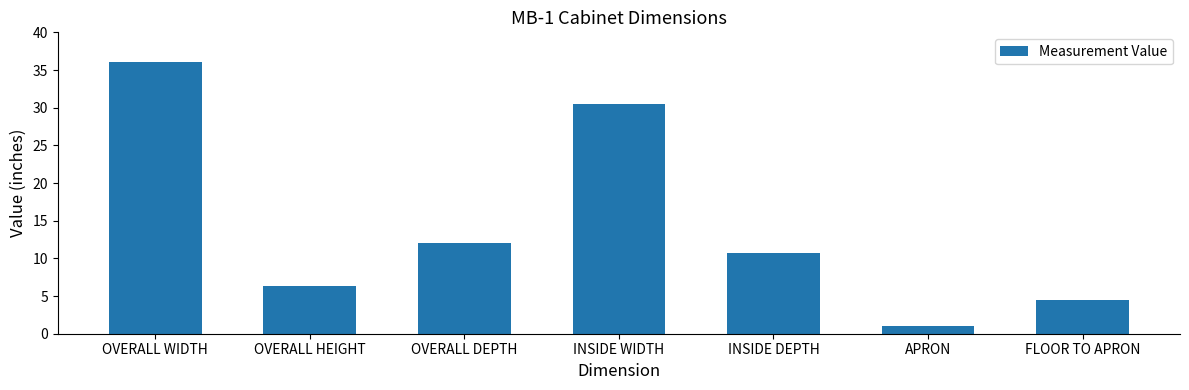

Does the chart contain any negative values?

No